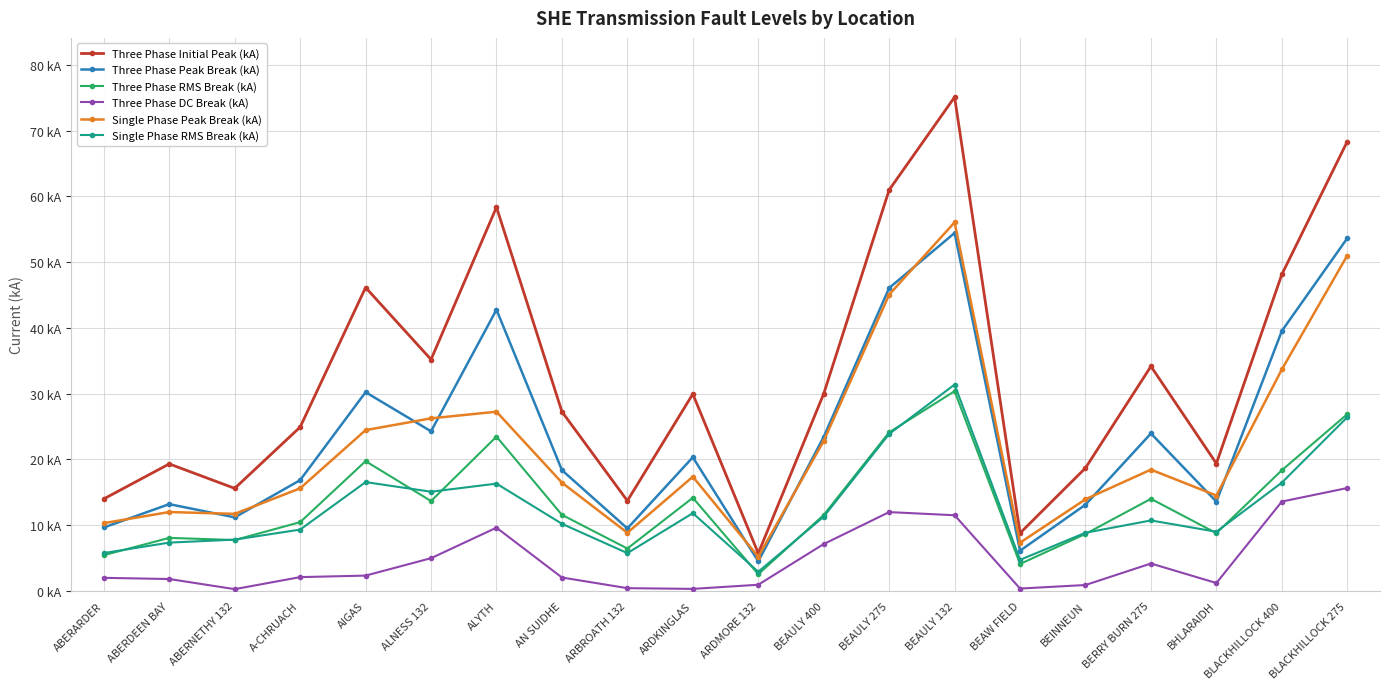

At which category does Three Phase Peak Break (kA) reach its first local valley?

ABERNETHY 132